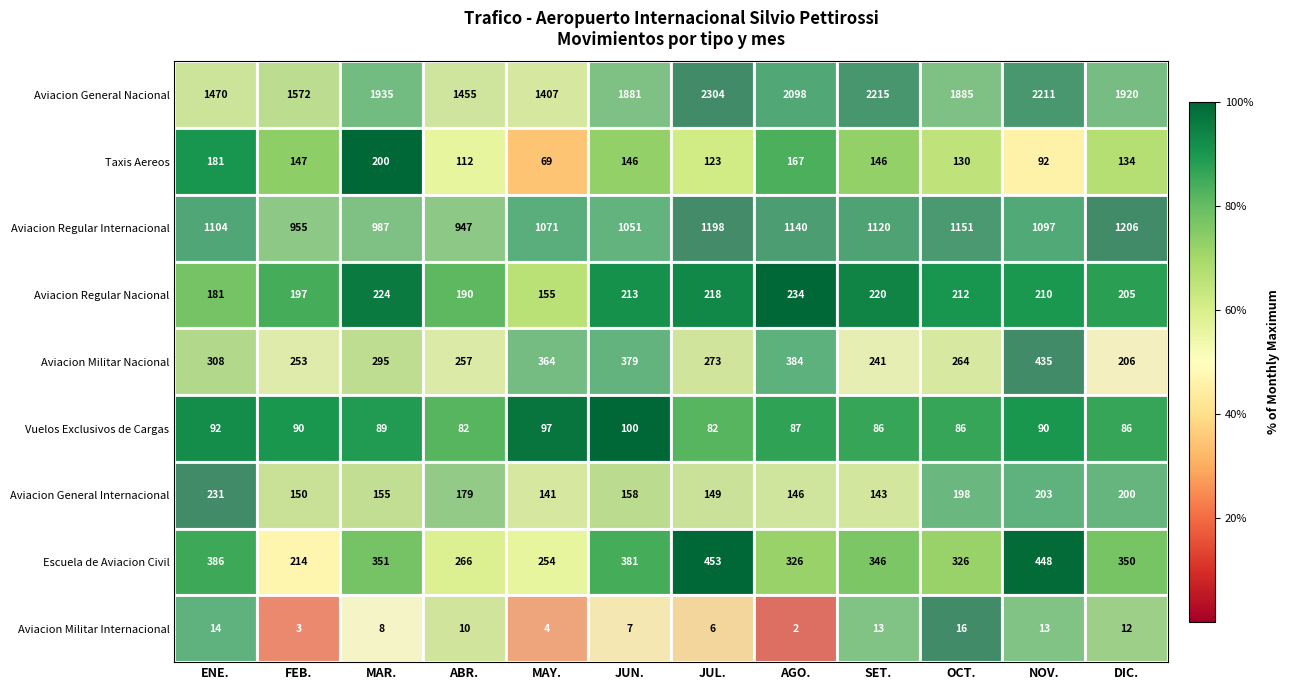

What is the approximate value of Aviacion Militar Internacional at FEB.?

3